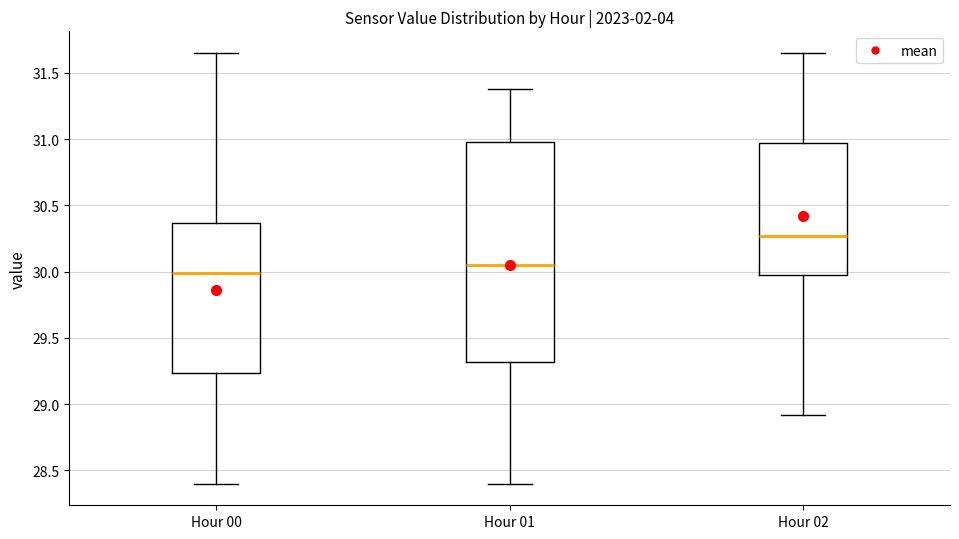

Reading left to right, read every box against the y-axis: the position of its median line, the range the box covers, and the ends of its whiskers. The values are not printed on the chart, so give them approximately, as read against the axis.

Hour 00: median 30.00, box 29.25 to 30.35, whiskers 28.40 to 31.65
Hour 01: median 30.05, box 29.30 to 31.00, whiskers 28.40 to 31.40
Hour 02: median 30.25, box 29.95 to 30.95, whiskers 28.90 to 31.65